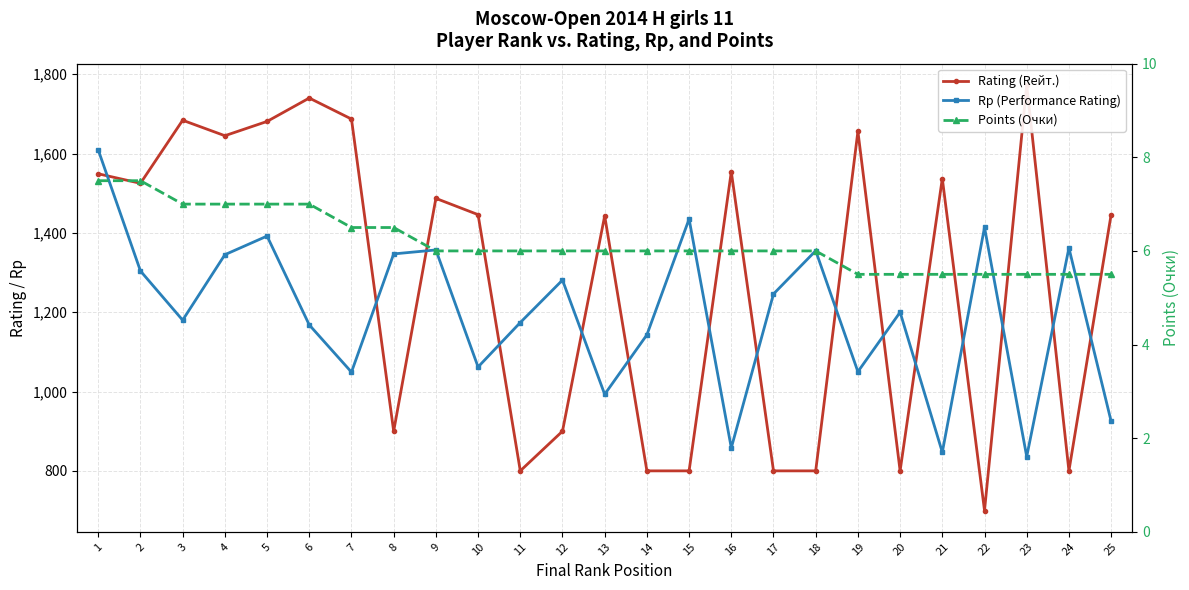

What is the difference between the highest and lowest values at 25?

1440.5